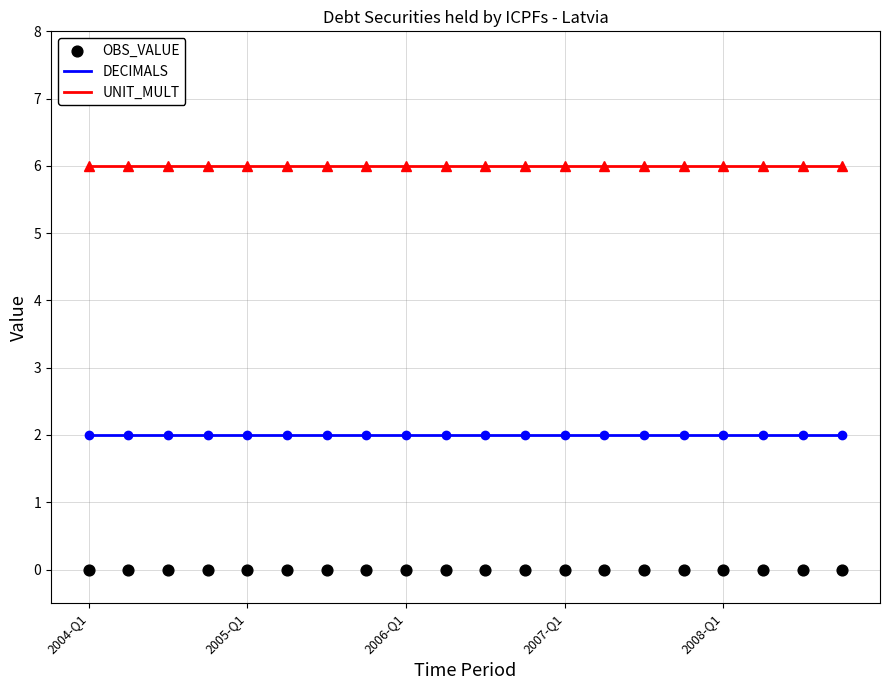

At how many categories does at least one series exceed 0?

20